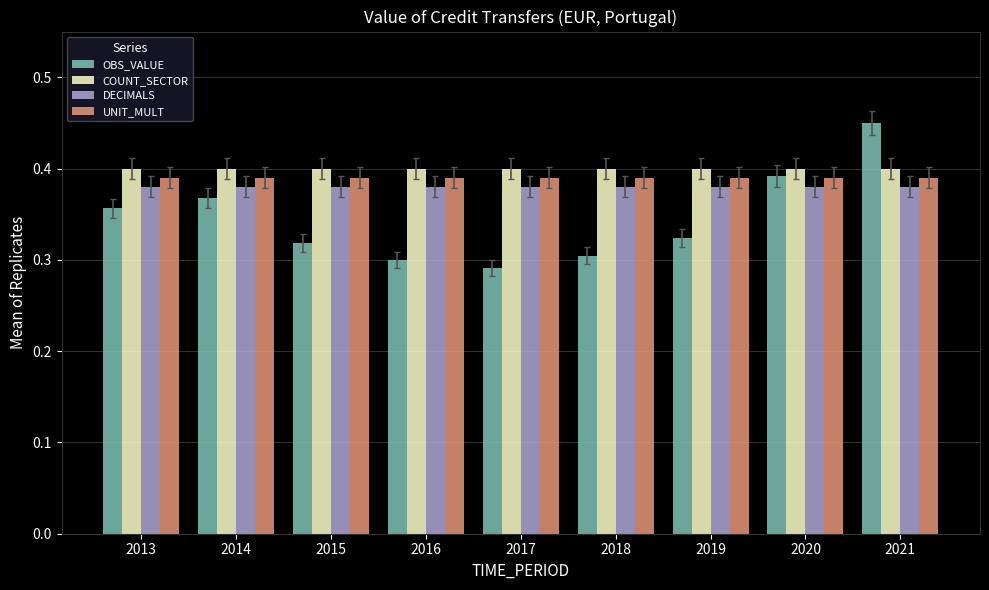

Which series has the largest range (max minus min)?

OBS_VALUE